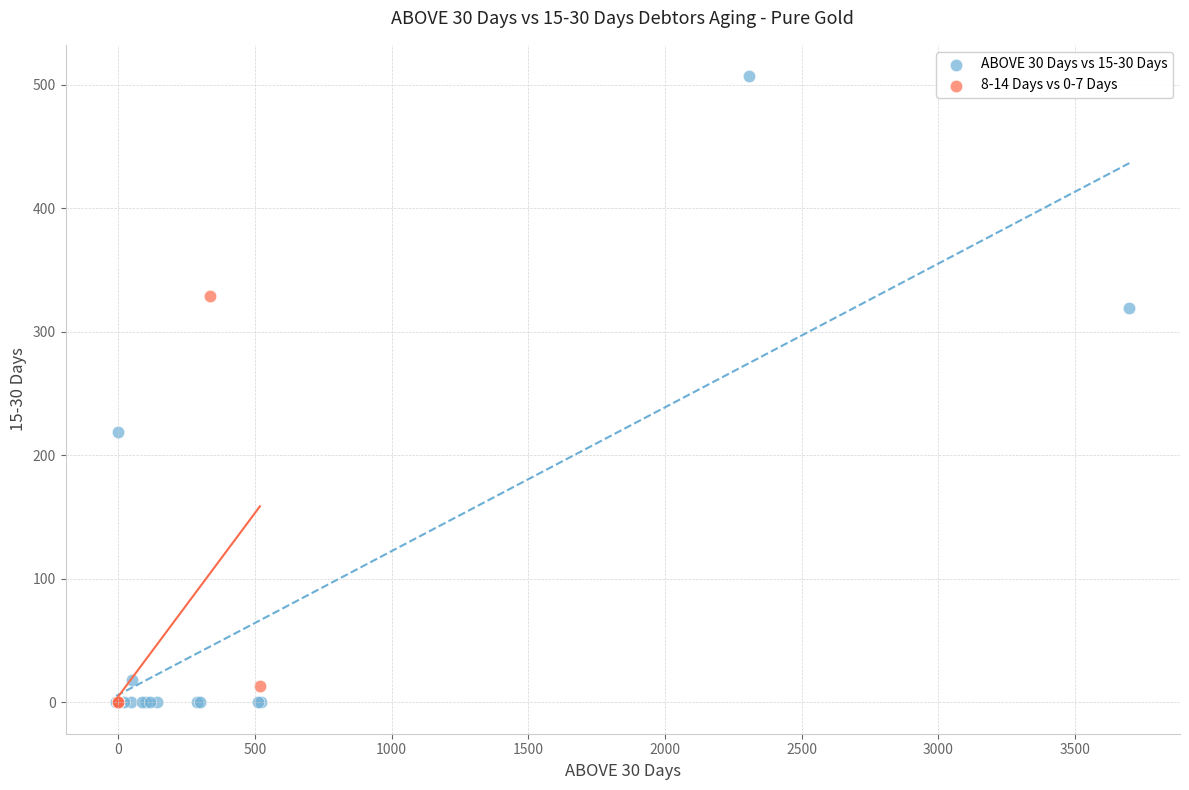

What are all the series names shown in the legend?

ABOVE 30 Days vs 15-30 Days, 8-14 Days vs 0-7 Days